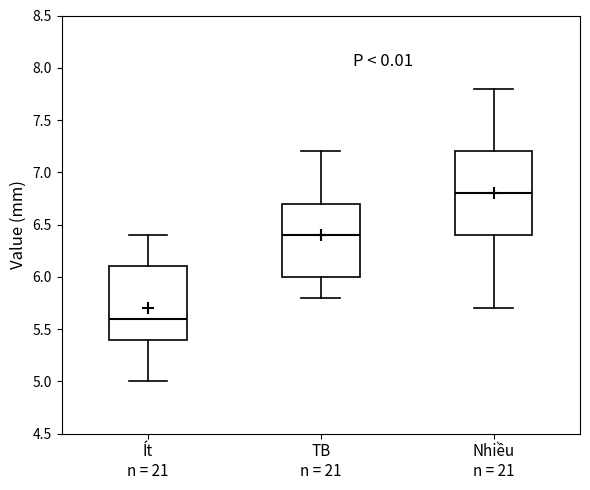

Where does the upper whisker of the box for Nhiều n = 21 end on the y-axis? The values are not printed on the chart, so give them approximately, as read against the axis.

7.8